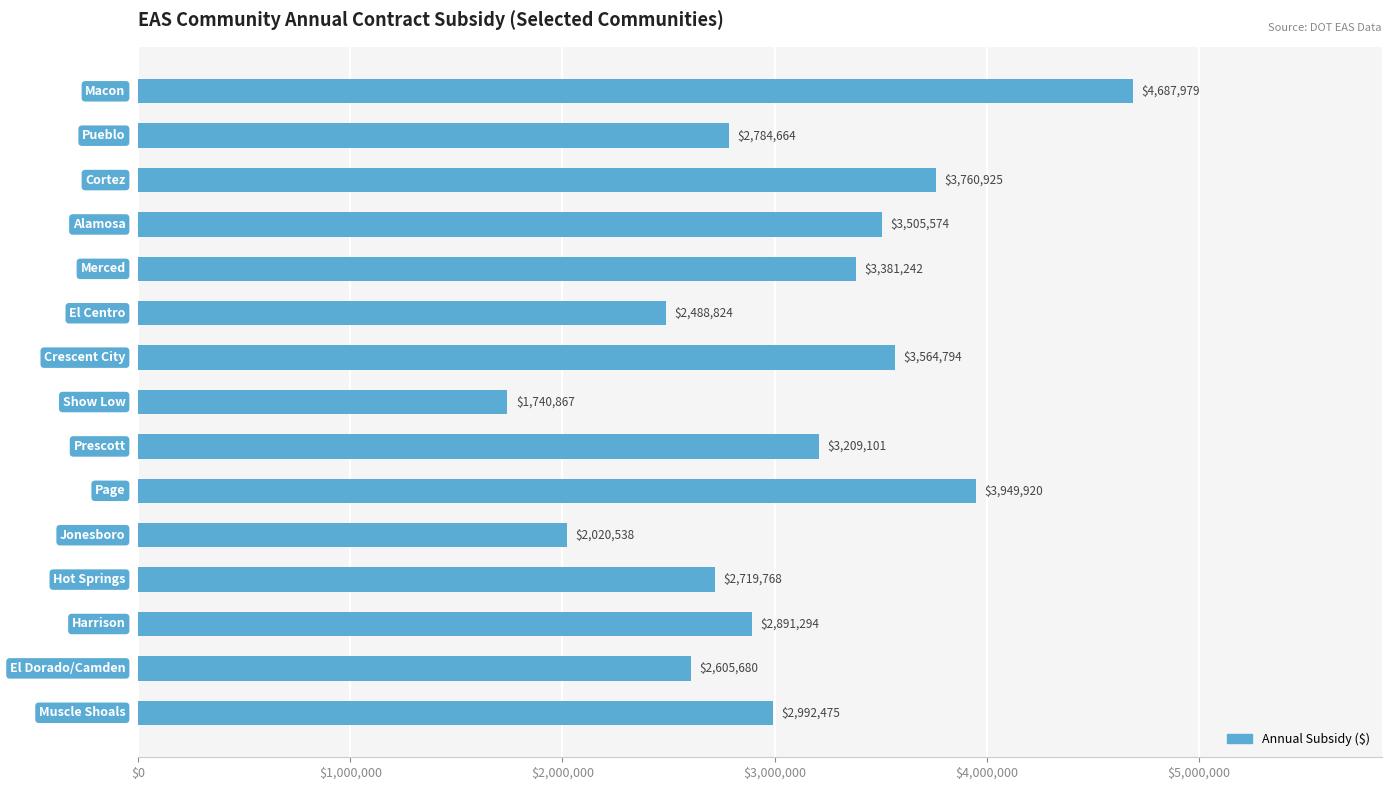

What is the greatest value displayed?

4687979